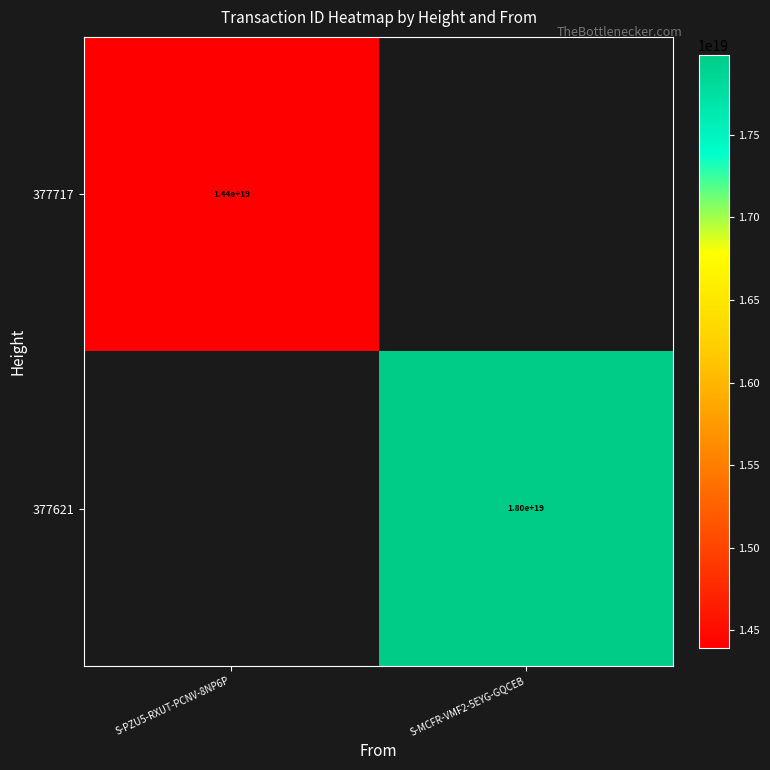

True or false: 377717 has a value of 22728933366221103104.0 at S-PZU5-RXUT-PCNV-8NP6P.

False